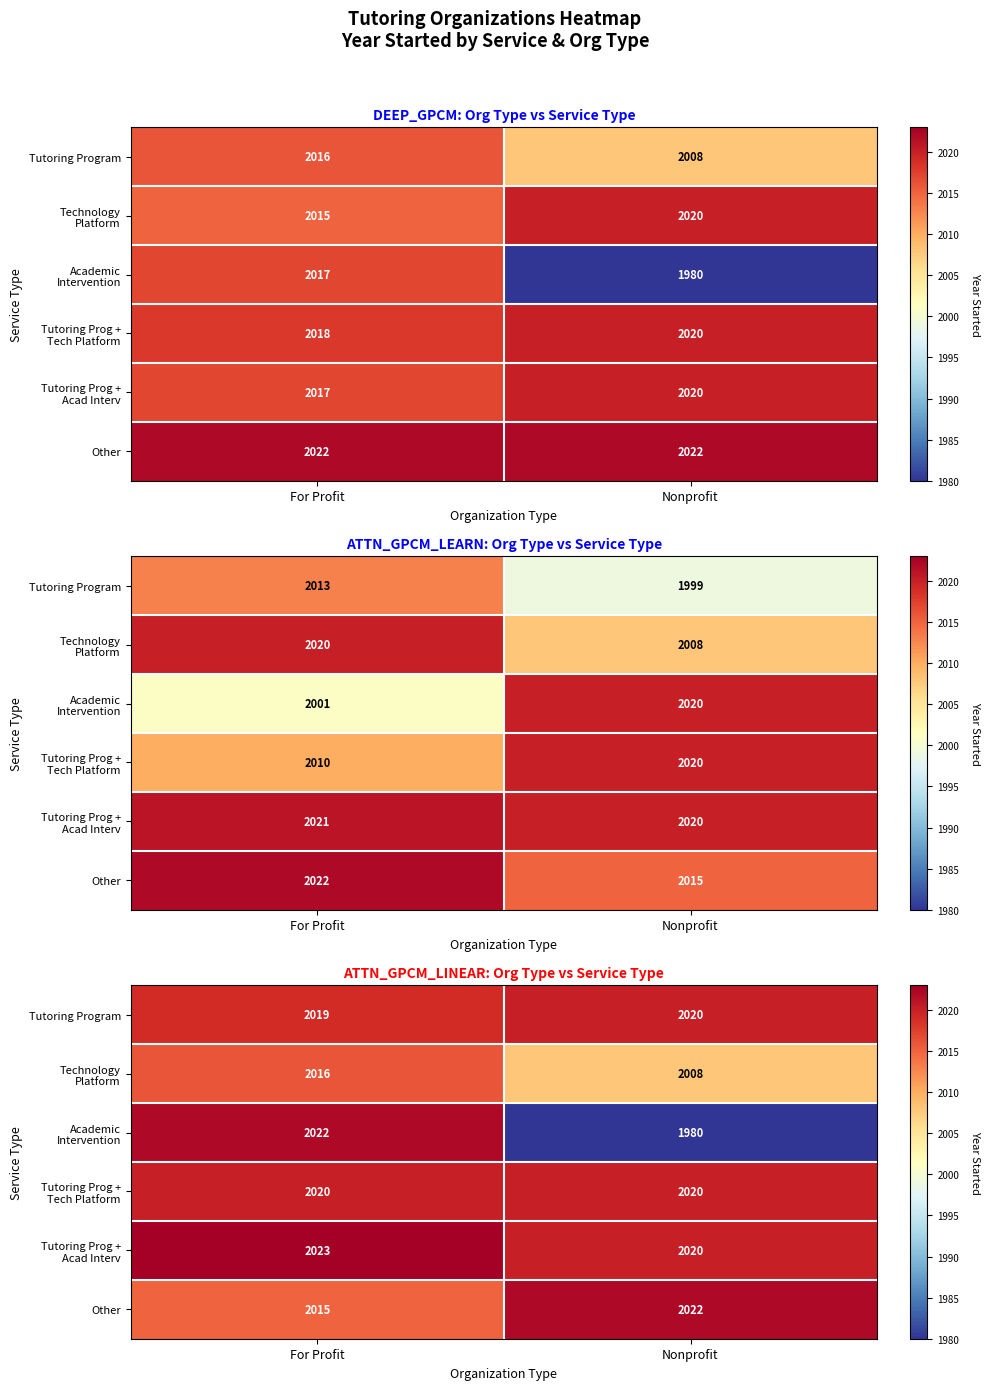

How many data points in Academic Intervention are less than 2022?

1